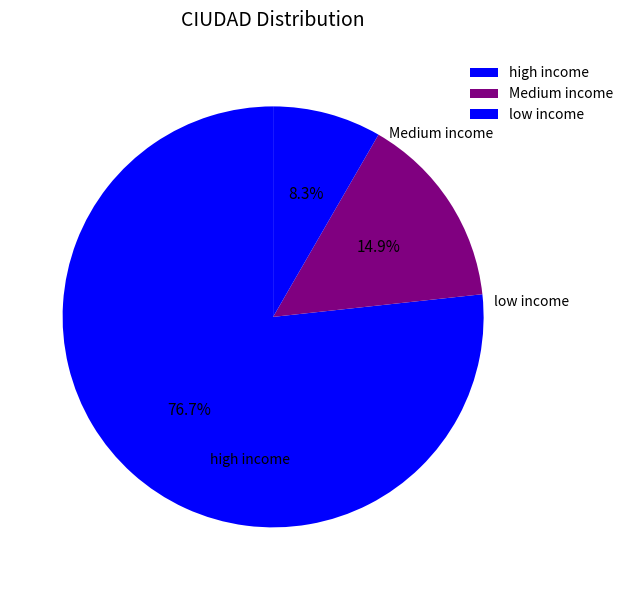

How many slices are in this pie chart?

3